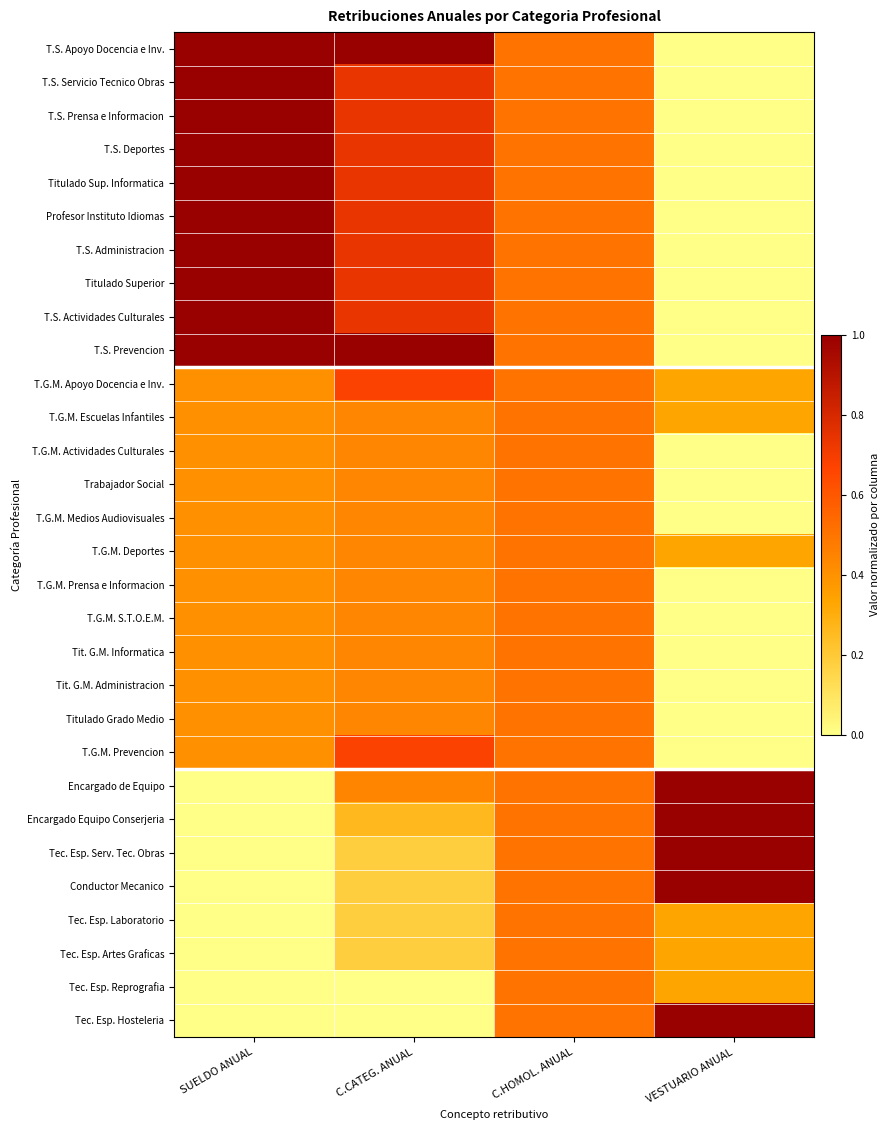

What is the total value across all series at C.CATEG. ANUAL?

15.0